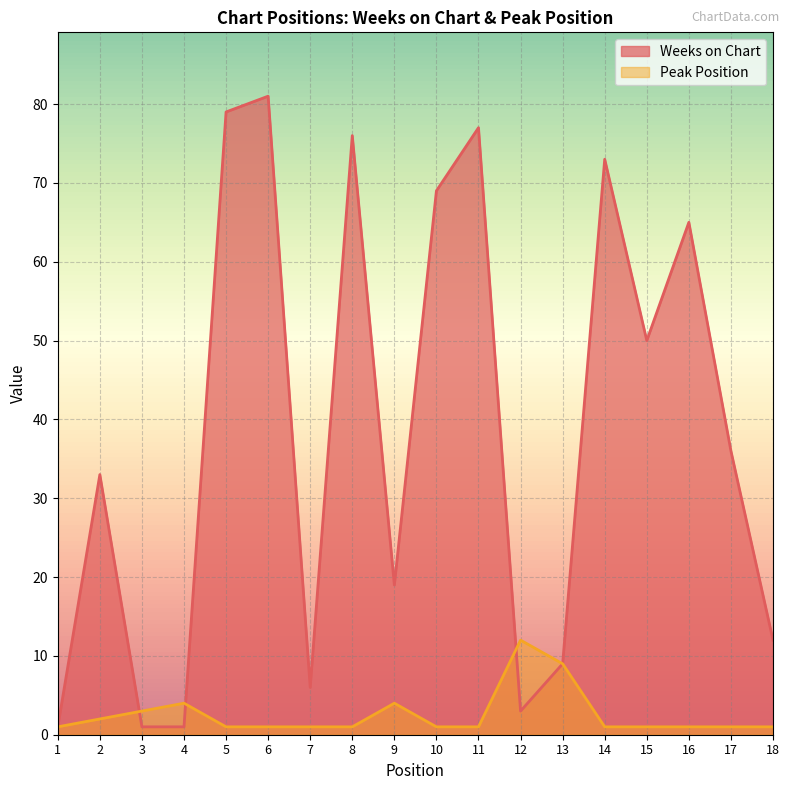

Reading left to right, extract all data points from this chart.

Weeks on Chart: 1=1	2=33	3=1	4=1	5=79	6=81	7=6	8=76	9=19	10=69	11=77	12=3	13=9	14=73	15=50	16=65	17=36	18=12
Peak Position: 1=1	2=2	3=3	4=4	5=1	6=1	7=1	8=1	9=4	10=1	11=1	12=12	13=9	14=1	15=1	16=1	17=1	18=1